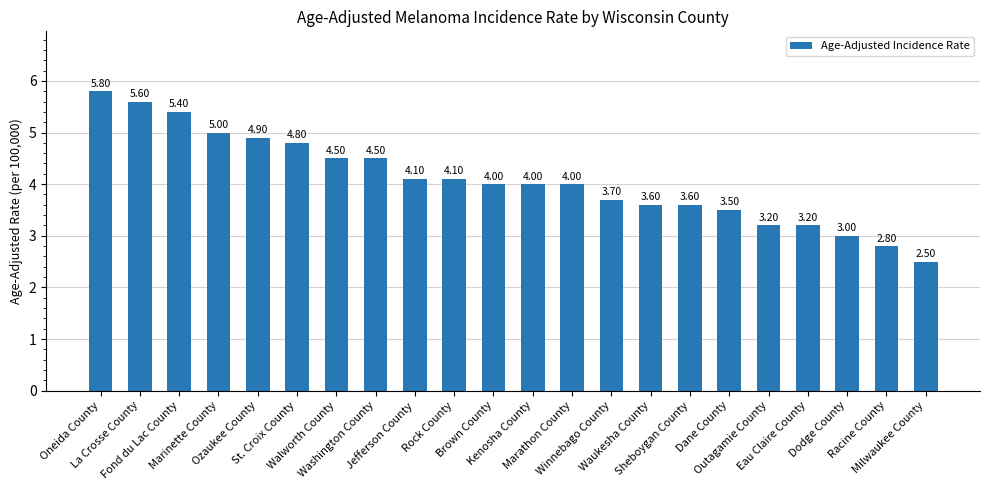

What is the difference between the values at Rock County and St. Croix County?

0.7